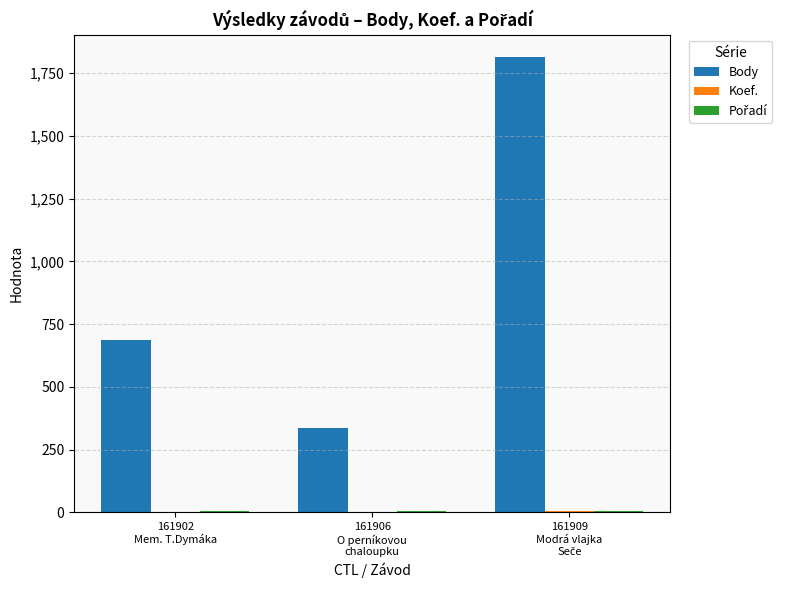

What is the highest value of the Body series?

1813